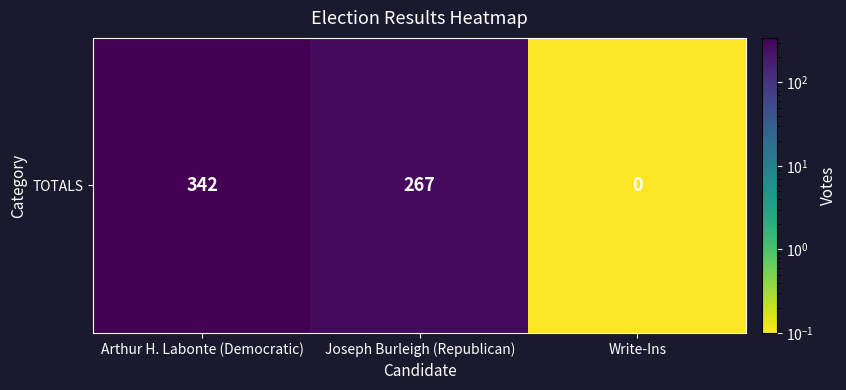

True or false: the data shows 219.3 at Arthur H. Labonte (Democratic).

False